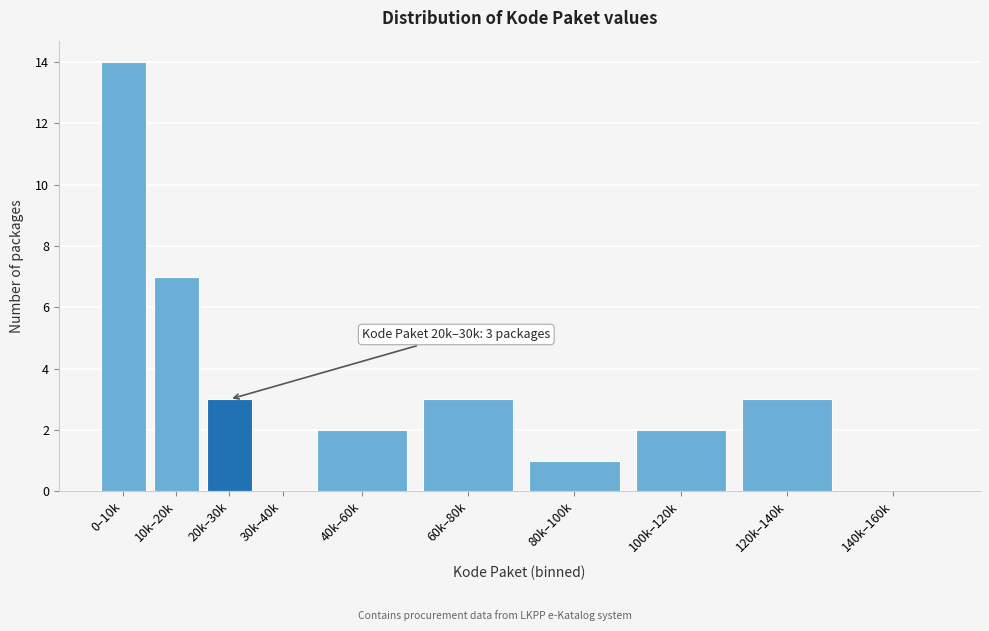

Reading left to right, what are all the values shown in this chart?

0–10k=14	10k–20k=7	20k–30k=3	30k–40k=0	40k–60k=2	60k–80k=3	80k–100k=1	100k–120k=2	120k–140k=3	140k–160k=0